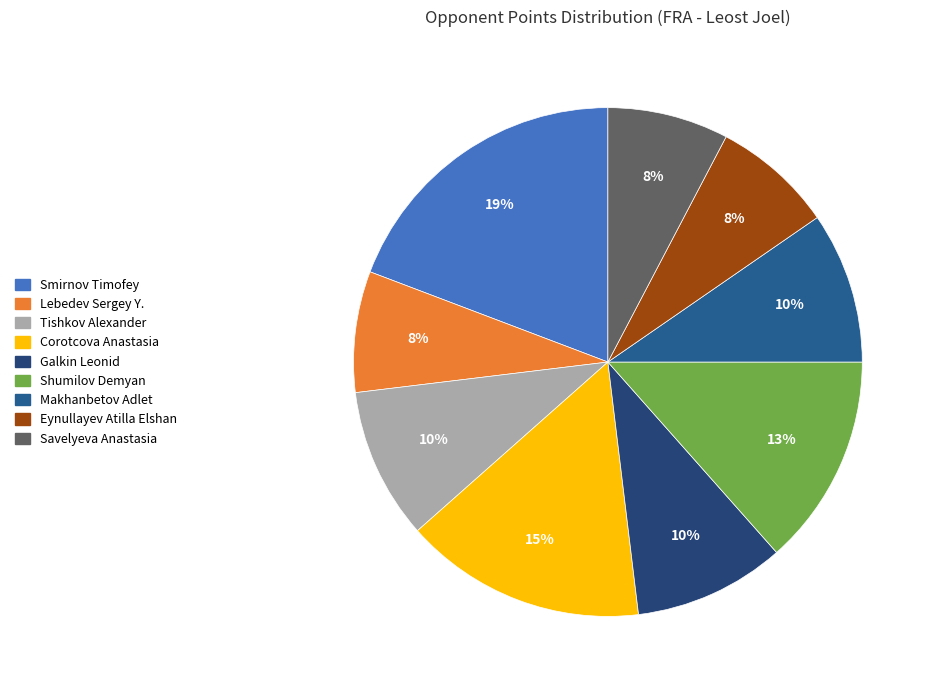

Rank the categories by value from lowest to highest.

Lebedev Sergey Y., Eynullayev Atilla Elshan, Savelyeva Anastasia, Tishkov Alexander, Galkin Leonid, Makhanbetov Adlet, Shumilov Demyan, Corotcova Anastasia, Smirnov Timofey